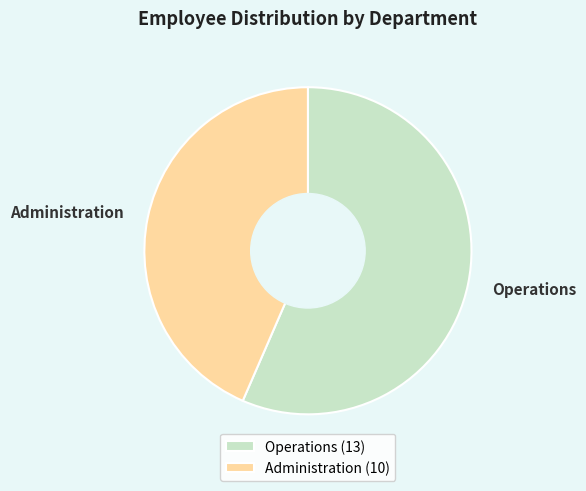

Rank the categories by value from highest to lowest.

Operations, Administration